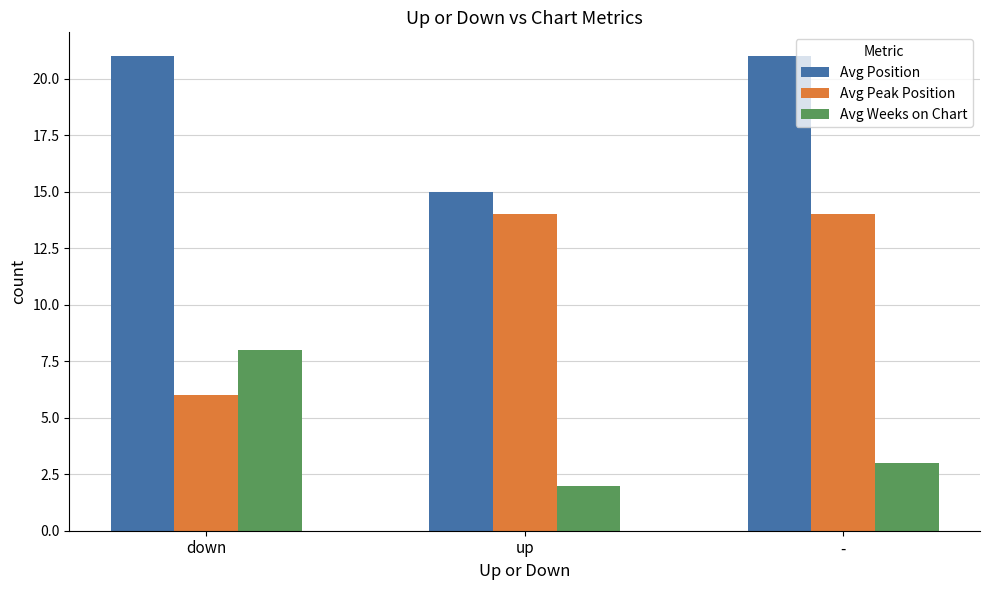

How many bars are there in each group?

3